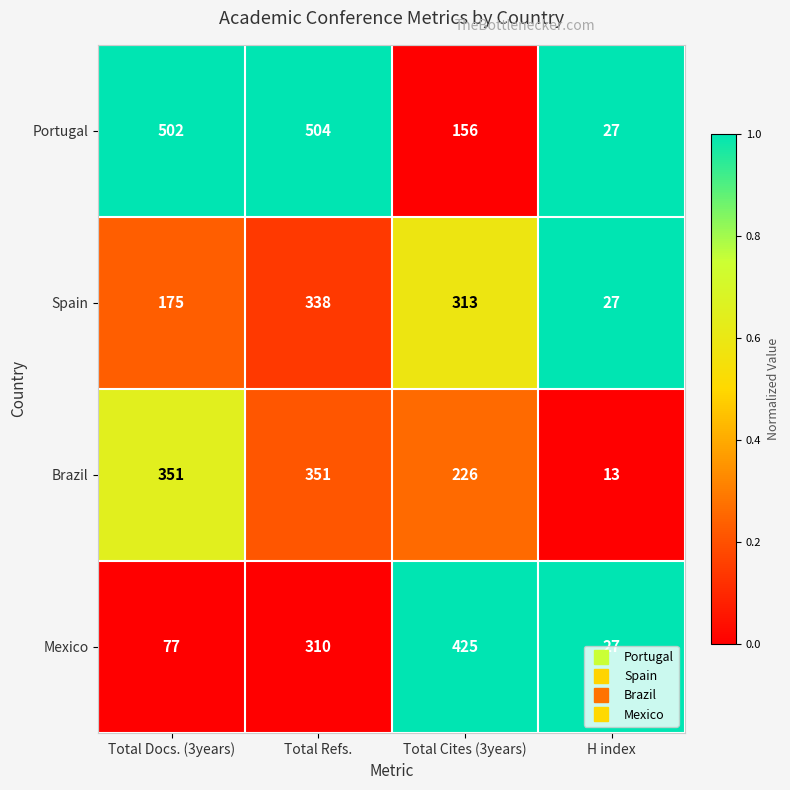

The Brazil series shows 218 at Total Refs.. True or false?

False